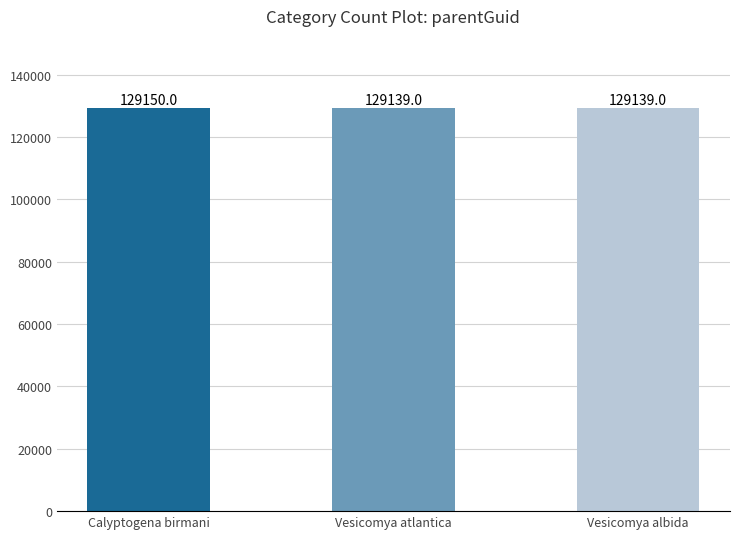

What is the value of the 3rd bar from the left?

129139